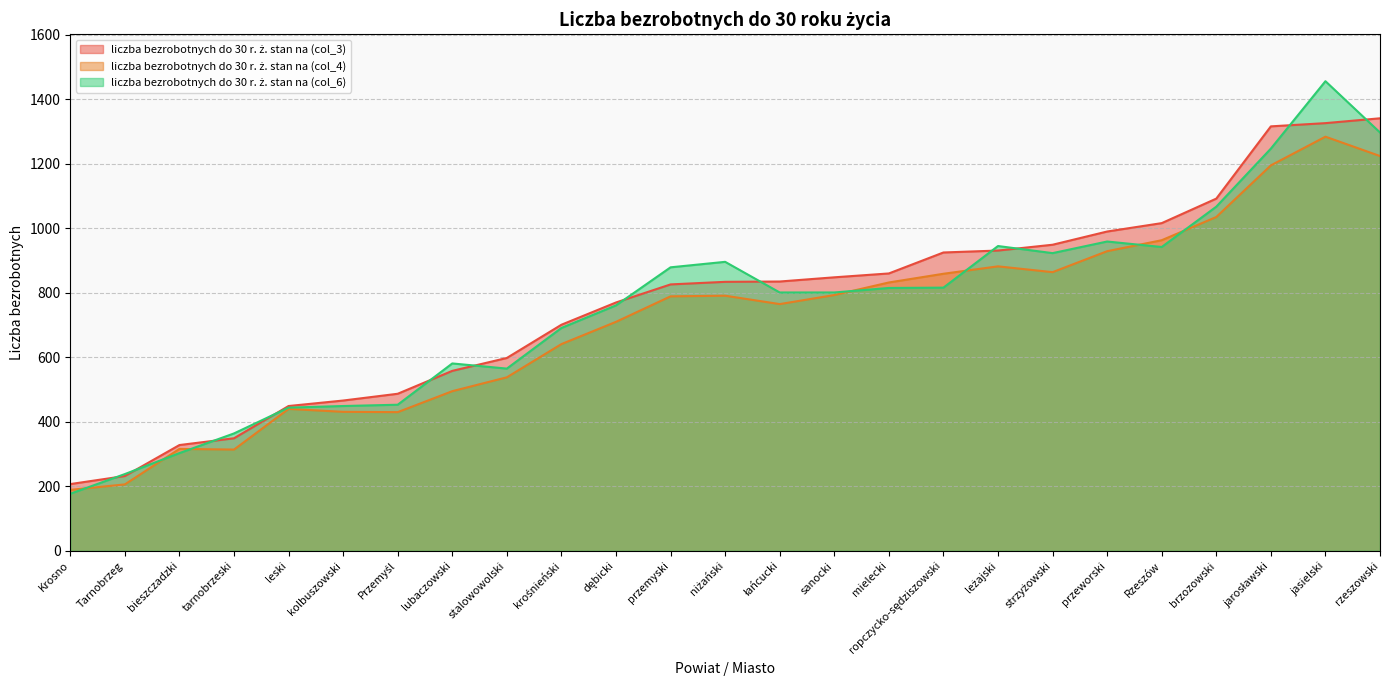

The value of liczba bezrobotnych do 30 r. ż. stan na (col_4) at bieszczadzki is 470. True or false?

False